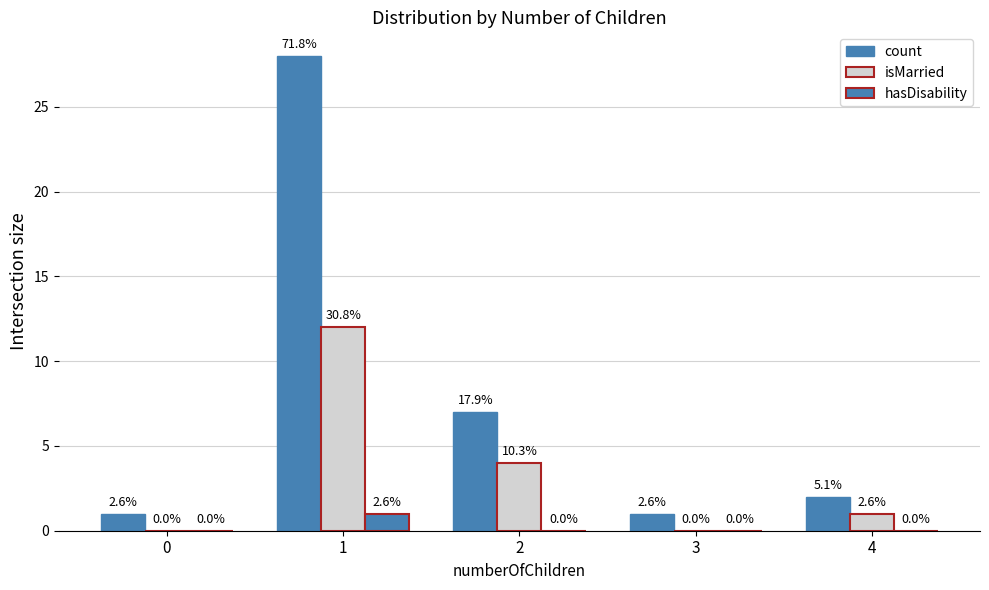

What is the difference between the maximum and second lowest values in the count series?

27